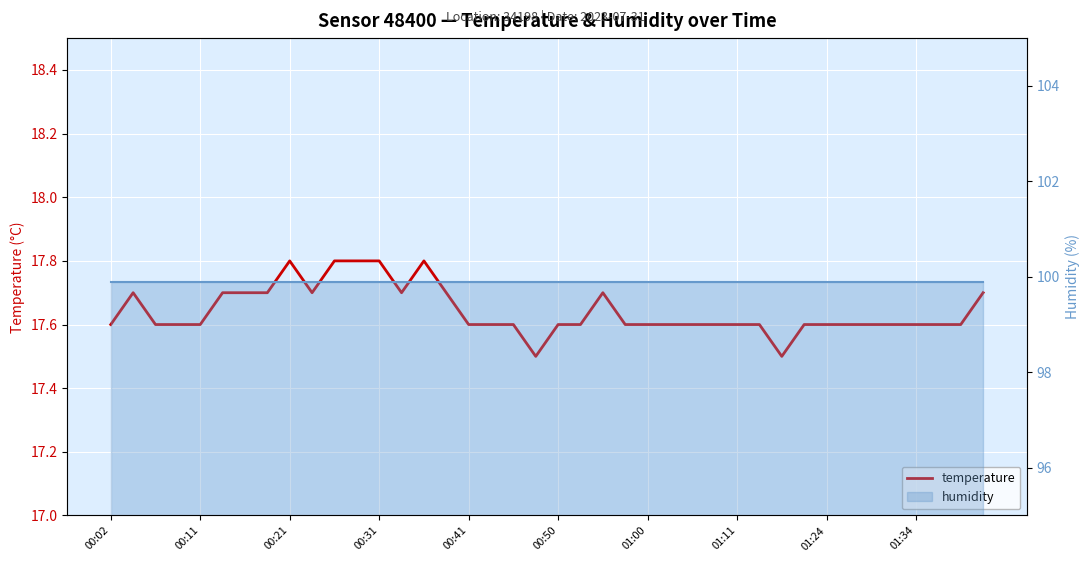

Rank the series at 17 from lowest to highest value.

temperature, humidity